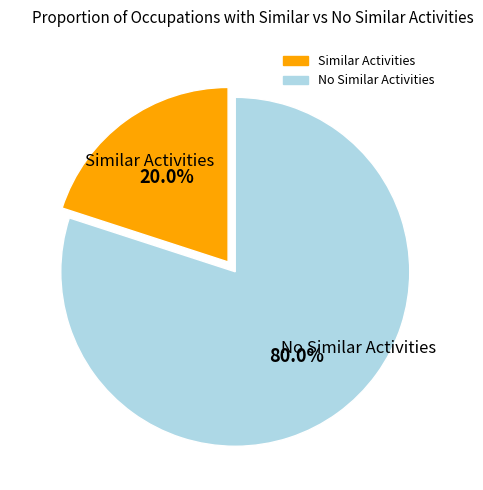

Count the number of slices in the pie.

2